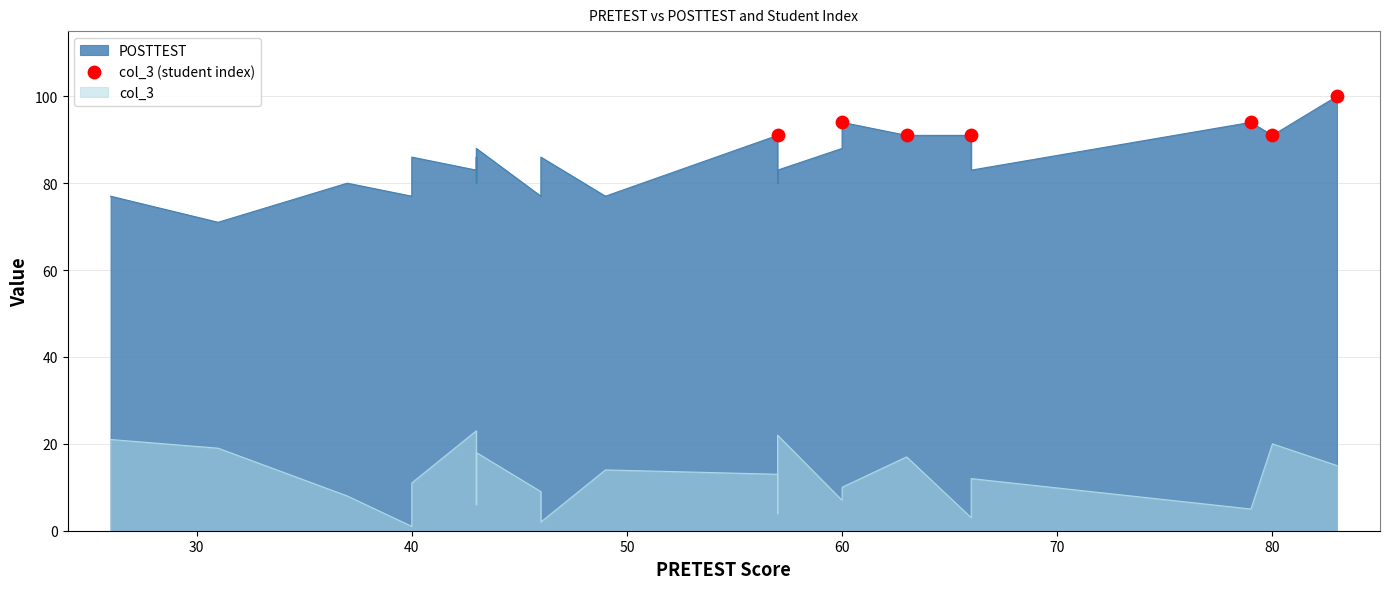

Approximately how many times larger is the value at 60 compared to 70?

1.0